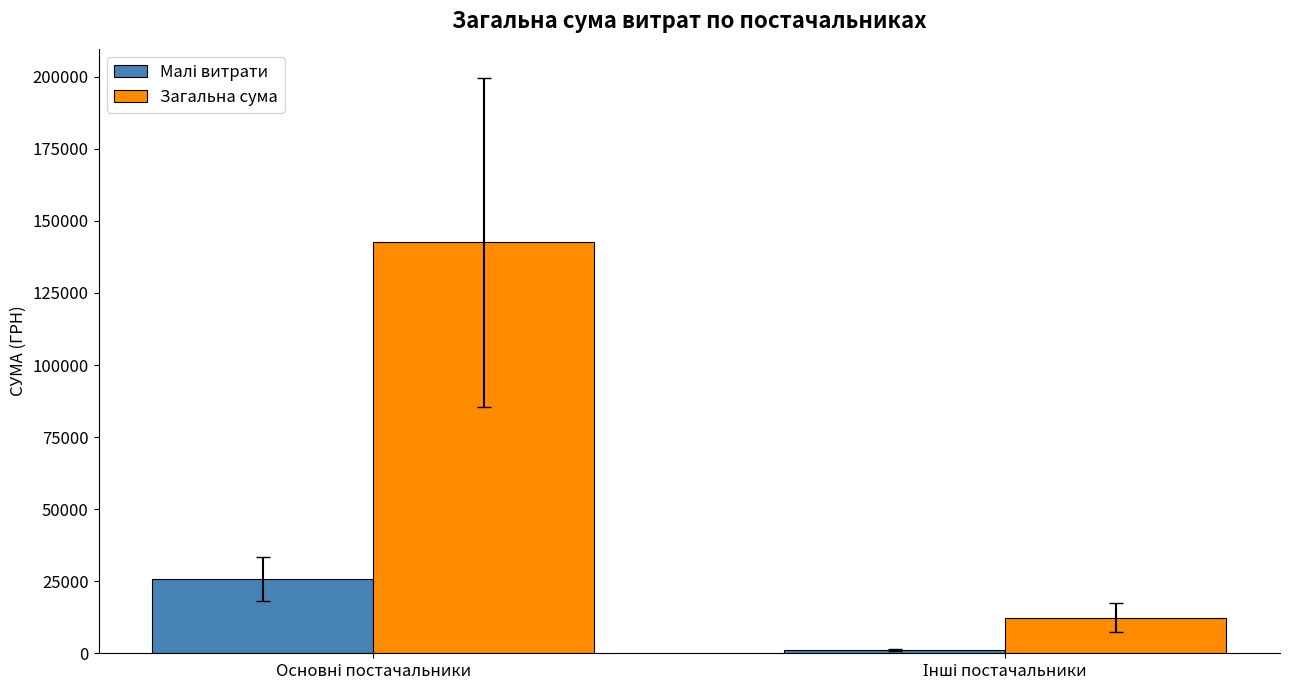

Which series has the widest spread of values?

Загальна сума